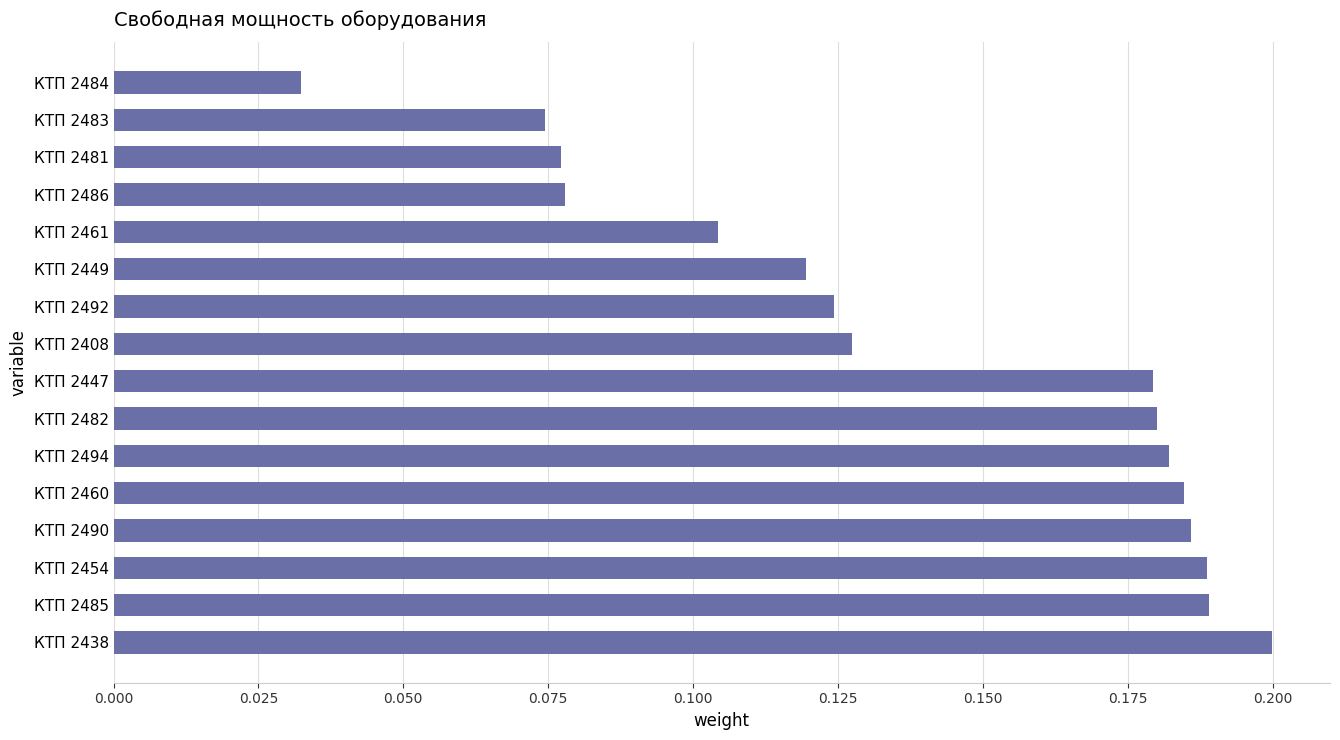

True or false: the data shows 0.2 at КТП 2449.

False